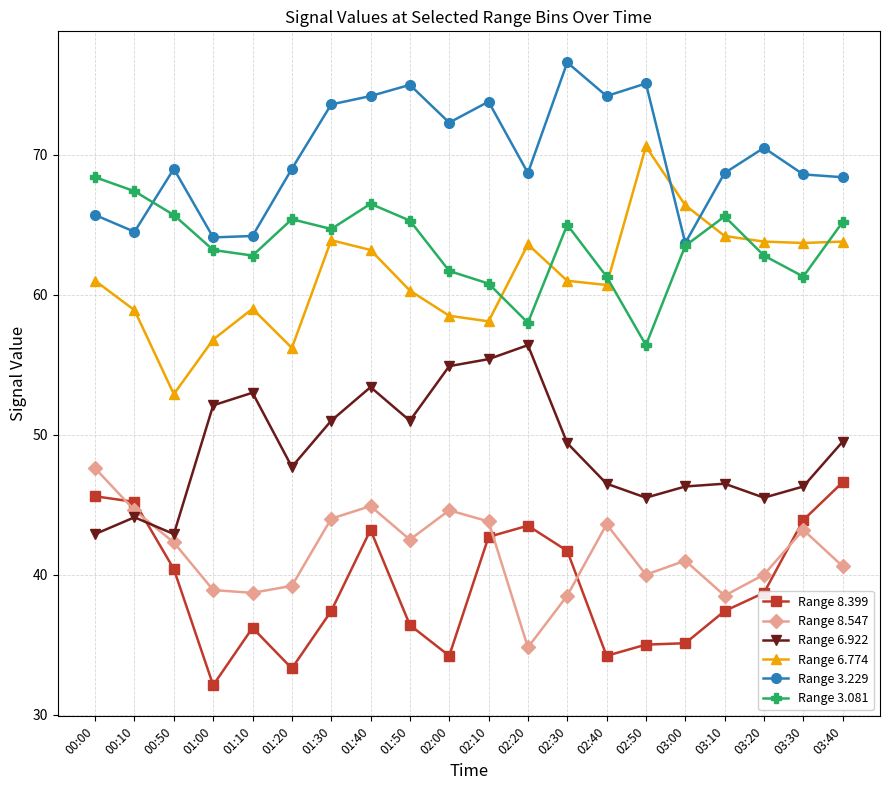

Rank the series at 02:40 from highest to lowest value.

Range 3.229, Range 3.081, Range 6.774, Range 6.922, Range 8.547, Range 8.399